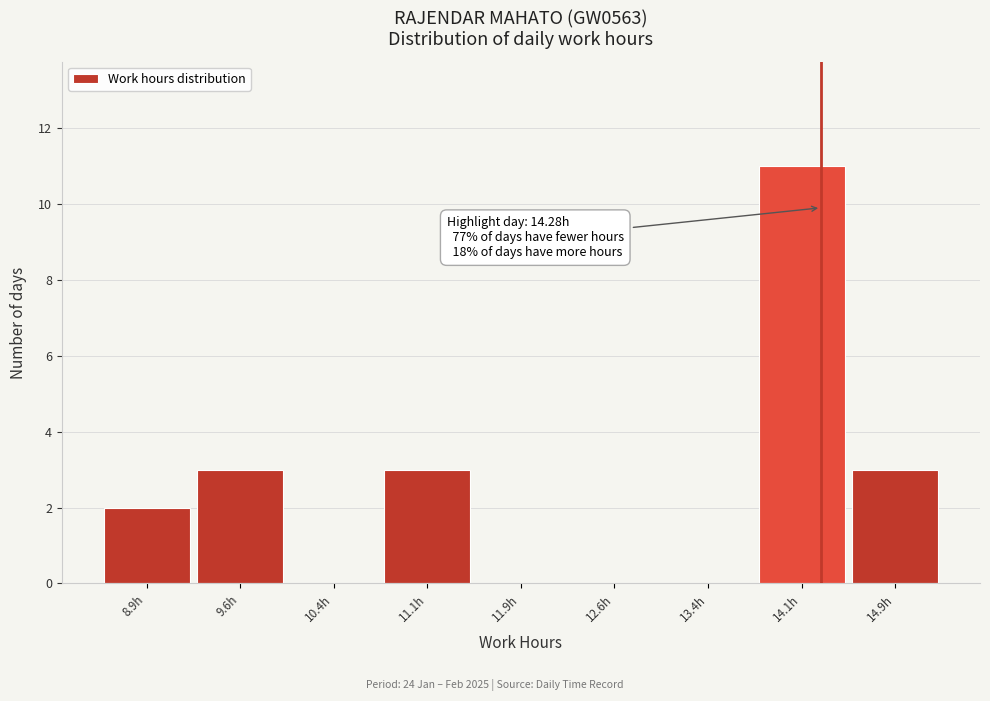

Over which range of the x-axis is the bar tallest?

13.75 to 14.50